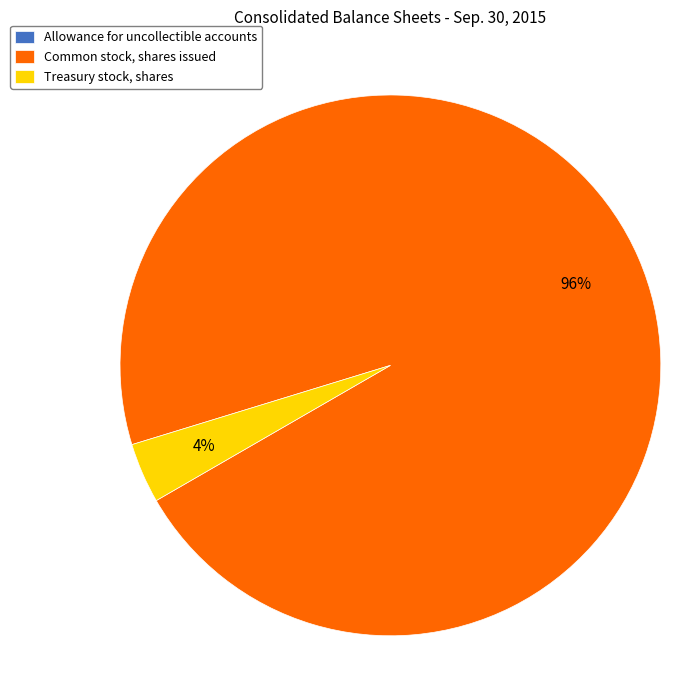

What is the majority slice?

Common stock, shares issued